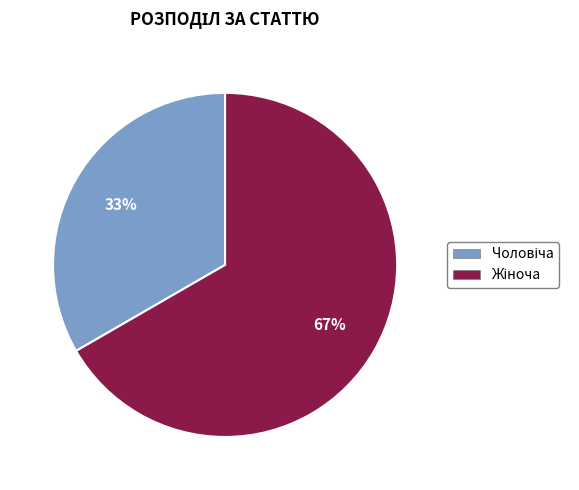

To the nearest percent, what is the average slice percentage?

50%